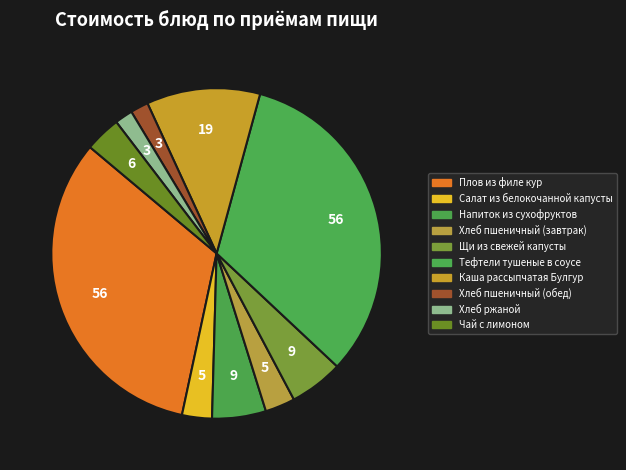

How many slices are in this pie chart?

10